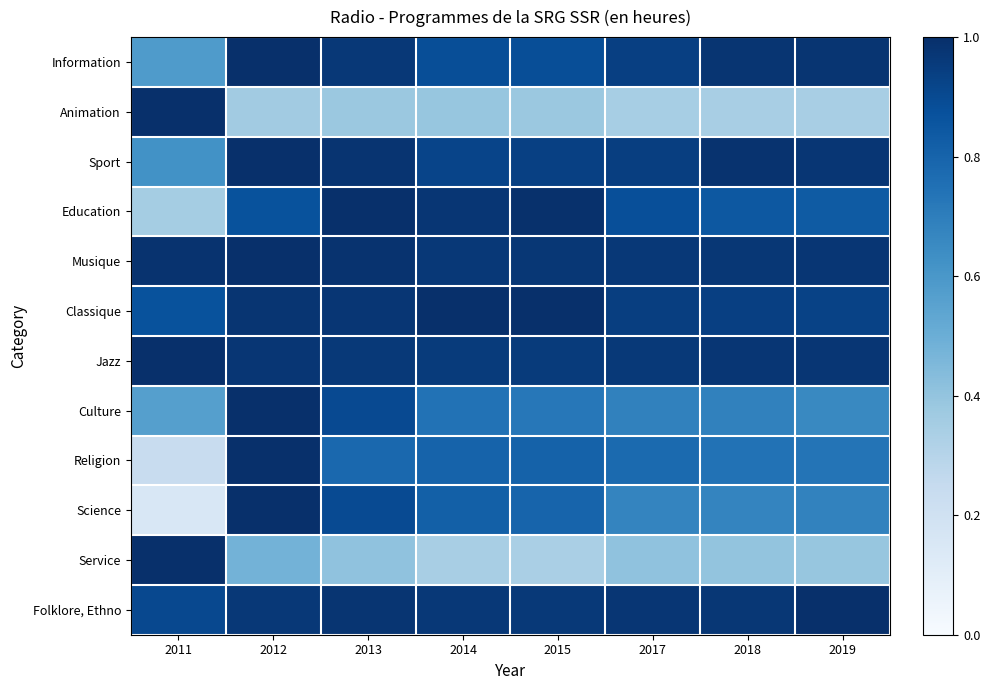

What is the smallest value displayed?

0.2